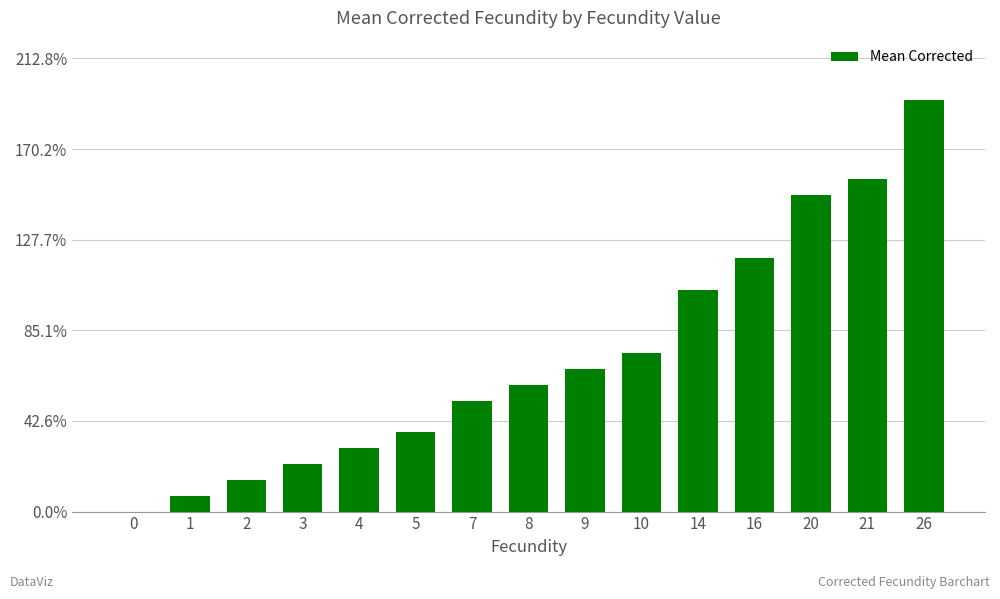

Rank the categories by value from highest to lowest.

26, 21, 20, 16, 14, 10, 9, 8, 7, 5, 4, 3, 2, 1, 0